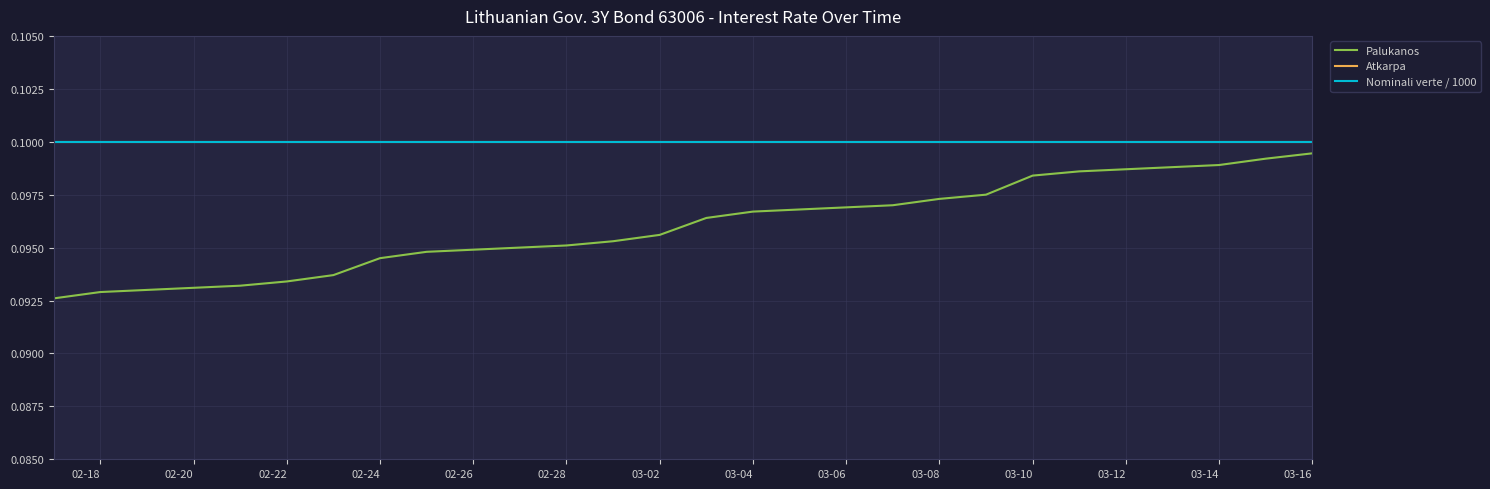

Count the number of data series in this chart.

3